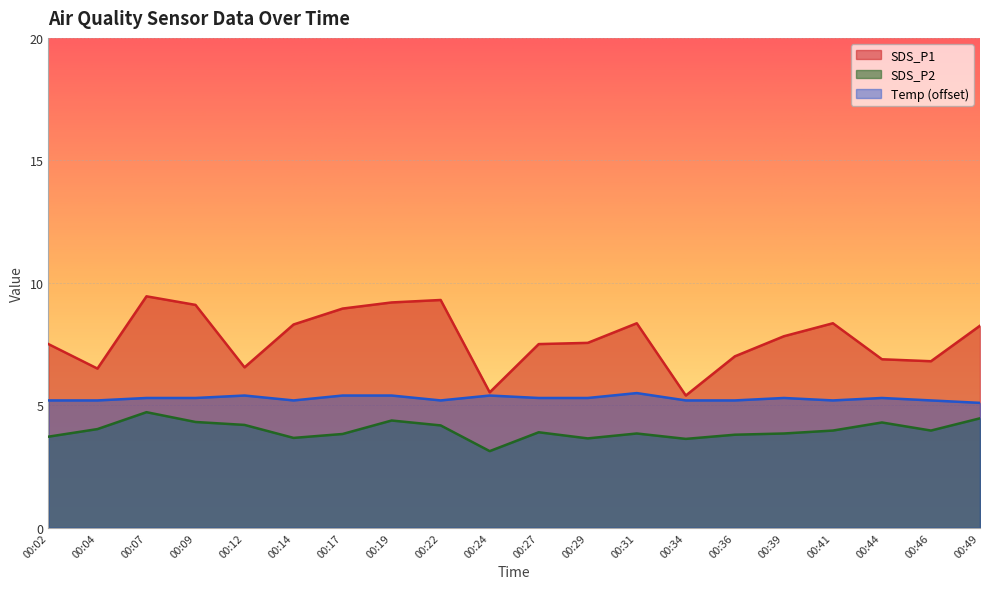

Is the value of SDS_P2 at 00:17 greater than the value of Temp at 00:17?

No